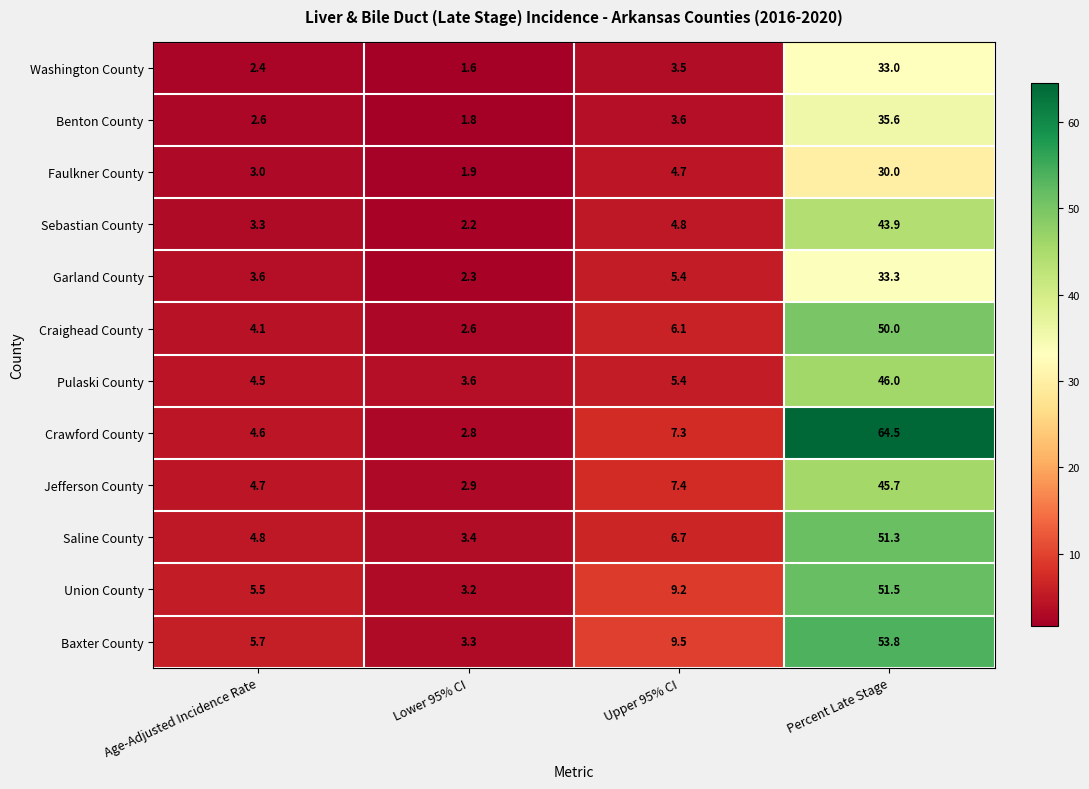

Which series has the largest range (max minus min)?

Crawford County